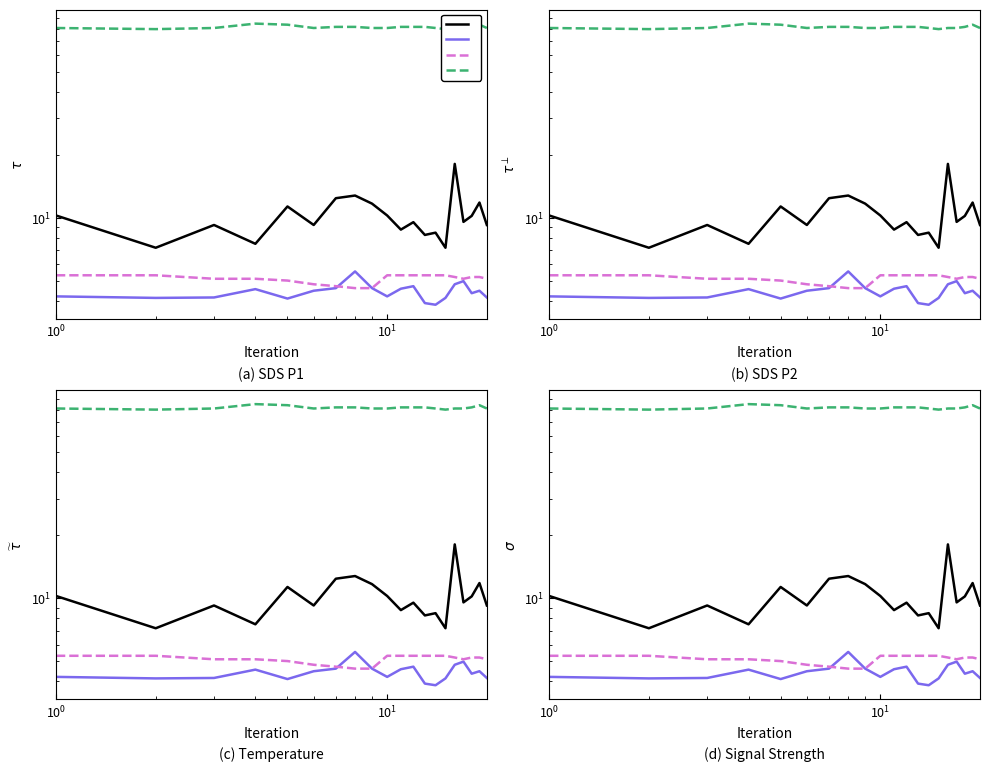

Which series has the widest spread of values?

SDS_P1